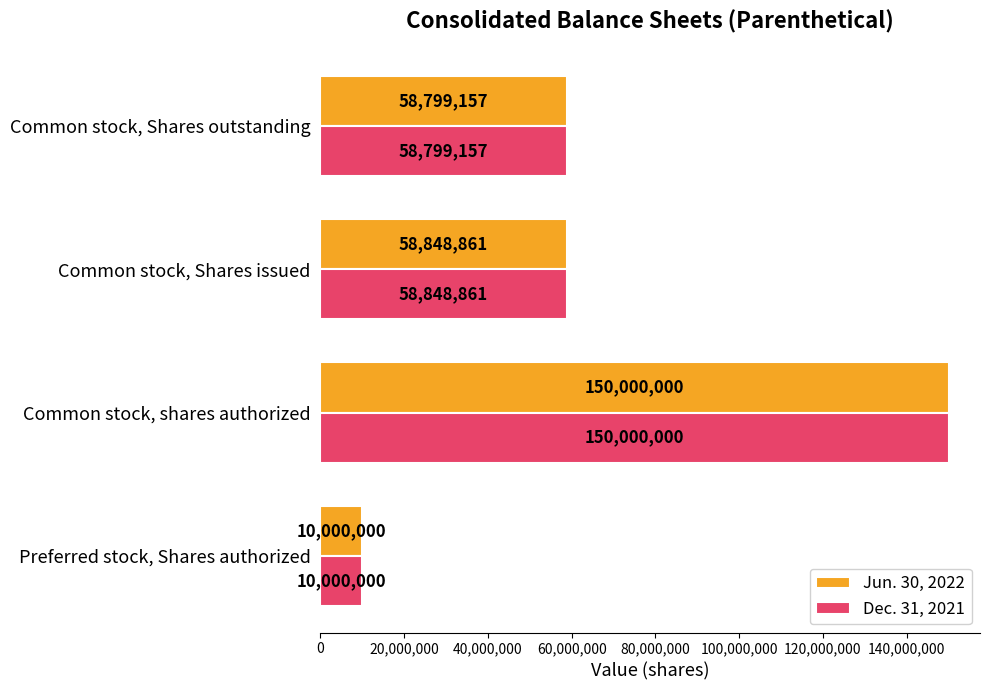

Is the value of Dec. 31, 2021 at Preferred stock, Shares authorized greater than the value of Jun. 30, 2022 at Common stock, shares authorized?

No